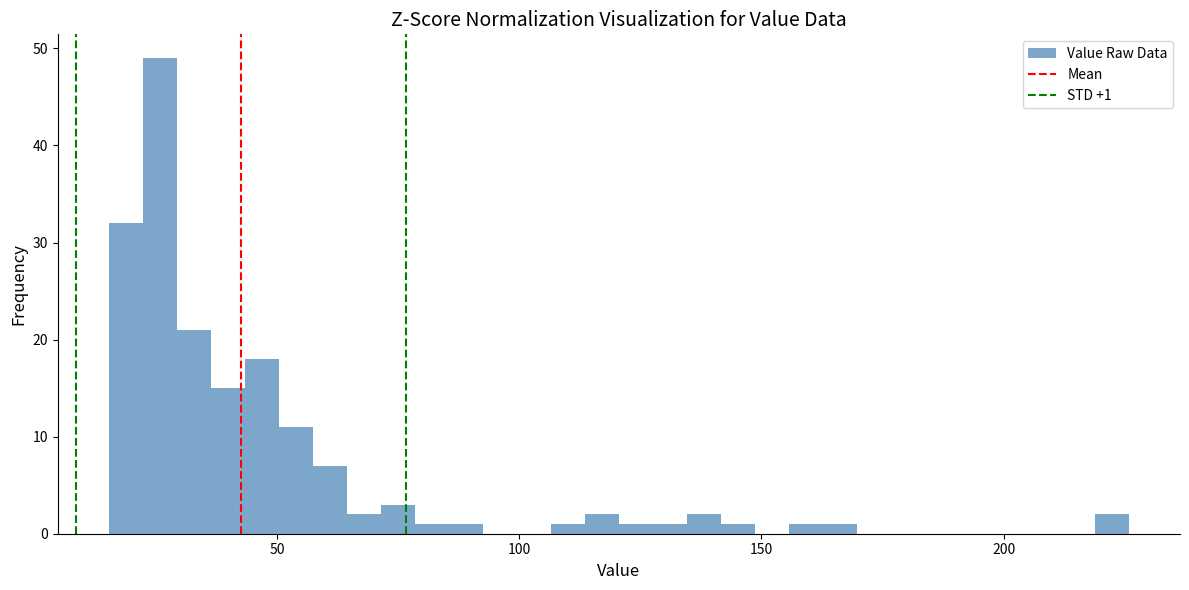

Around what value on the x-axis is the tallest bar? Give the approximate position of its centre, as read against the axis.

25